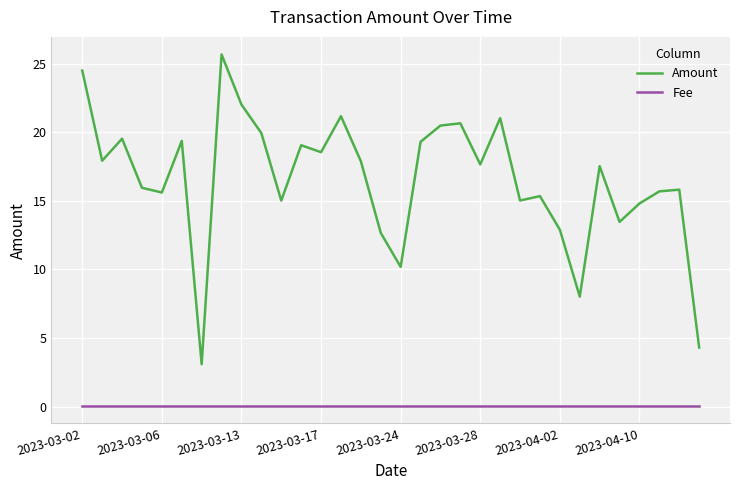

What is the maximum value shown in the chart?

25.7